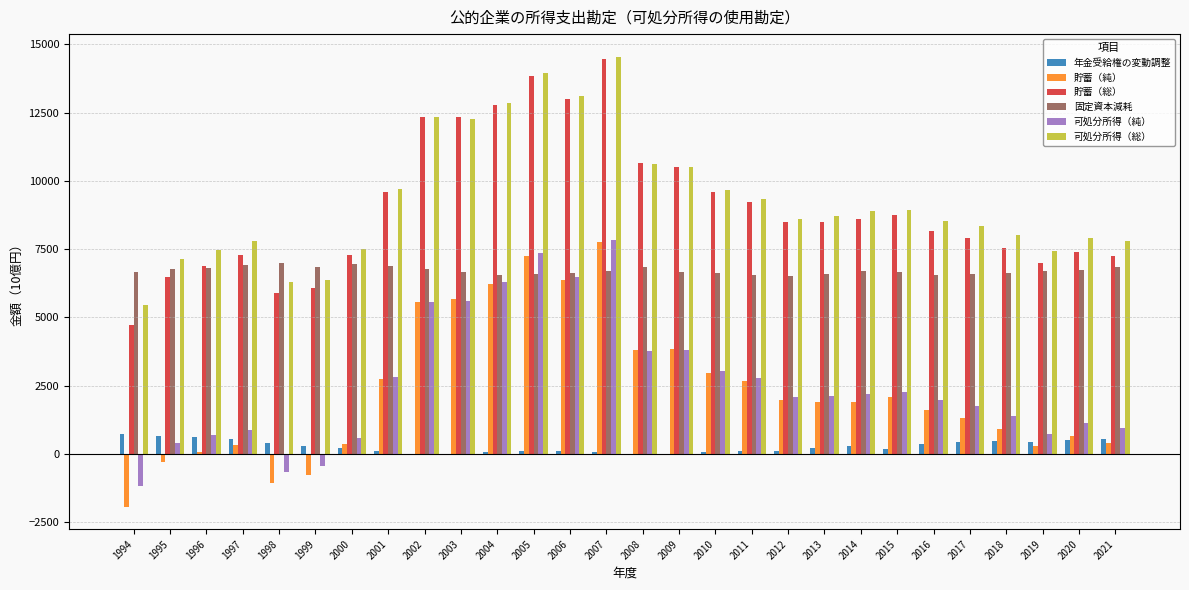

Which series changed the most between 1995 and 2009?

貯蓄（純）